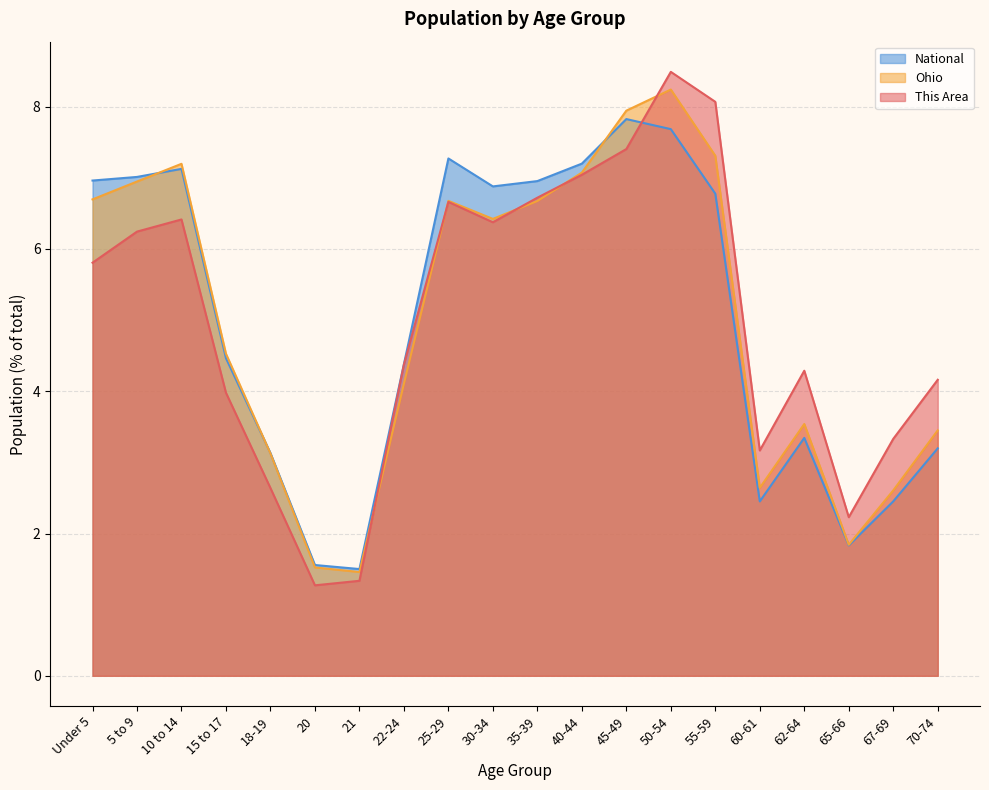

Does the chart have visible grid lines?

Yes